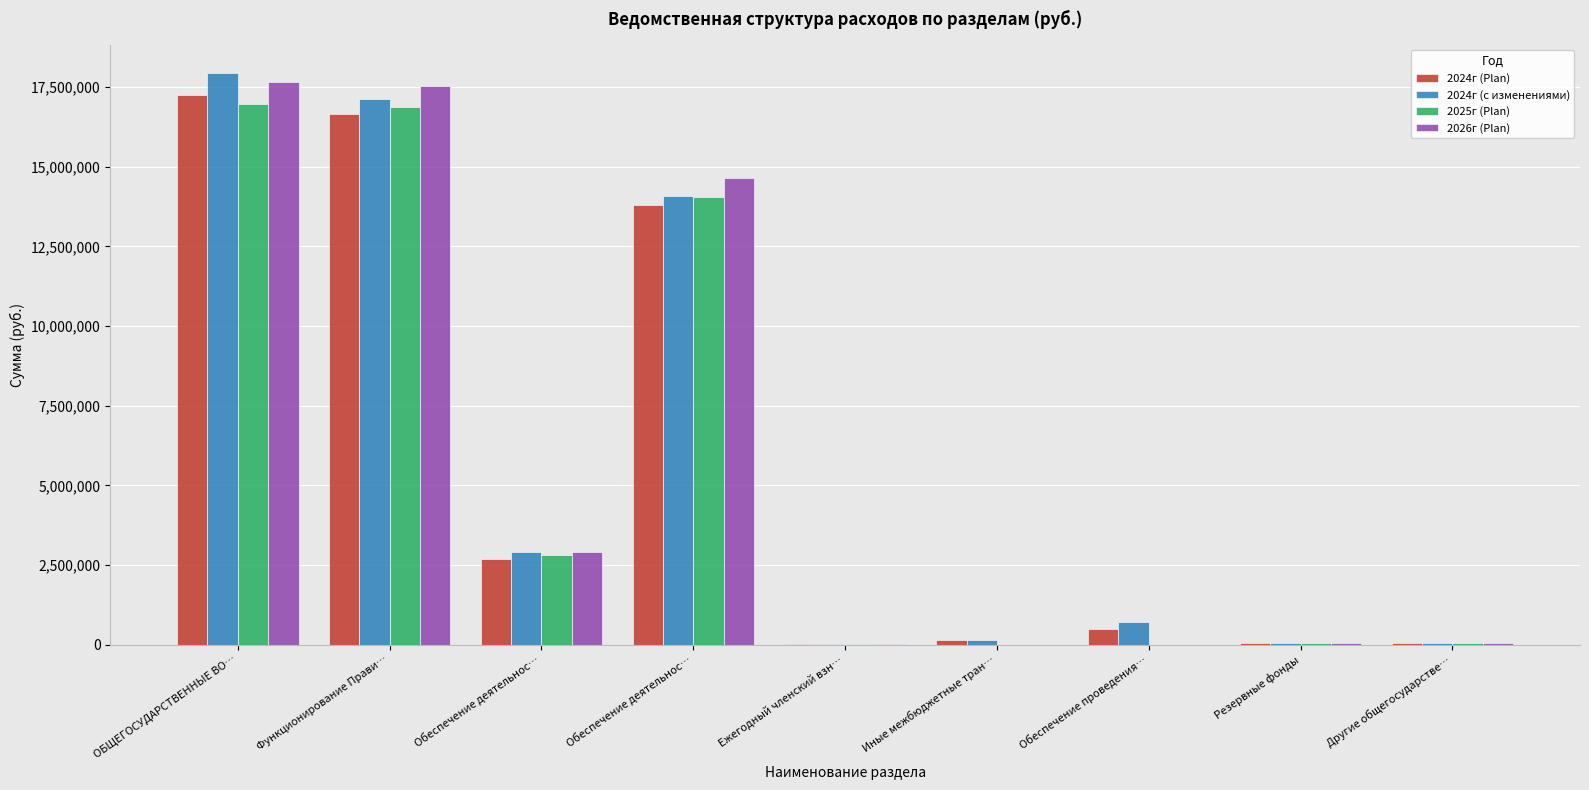

Which series has the widest spread of values?

2024г (с изменениями)